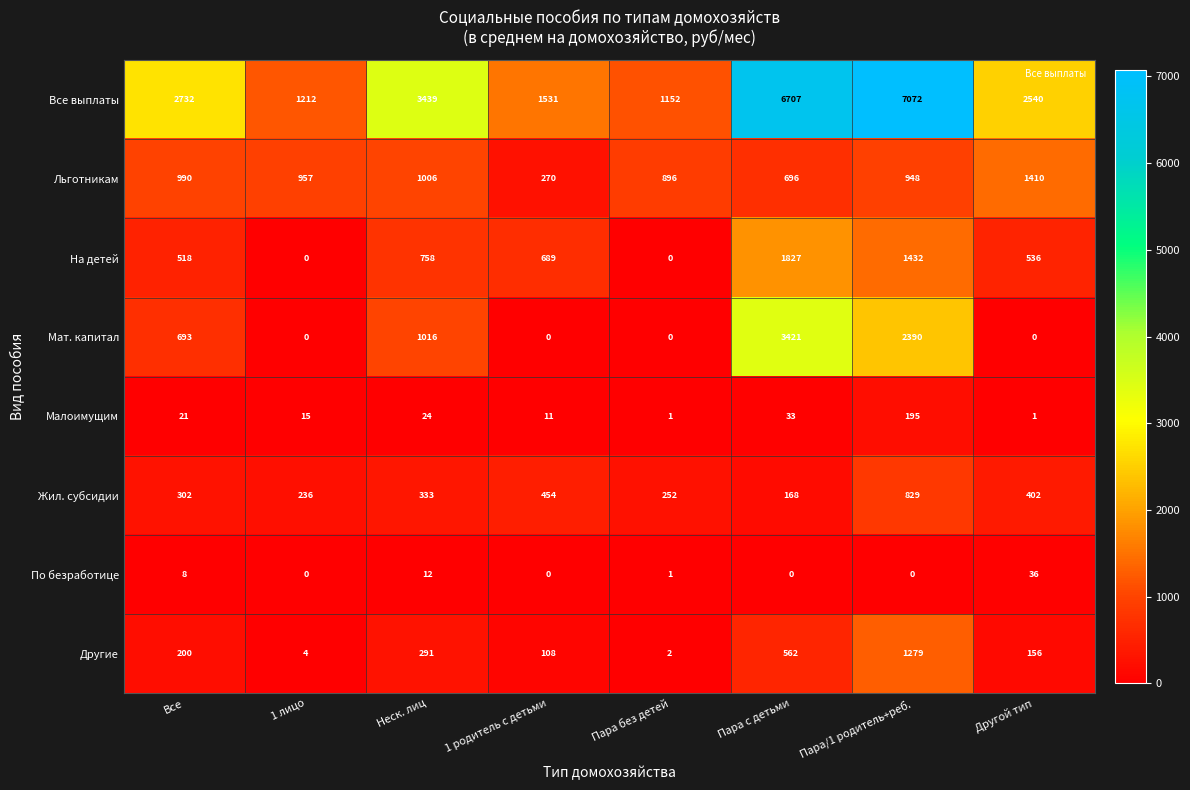

What is the difference between the second highest and second lowest values in the На детей series?

1432